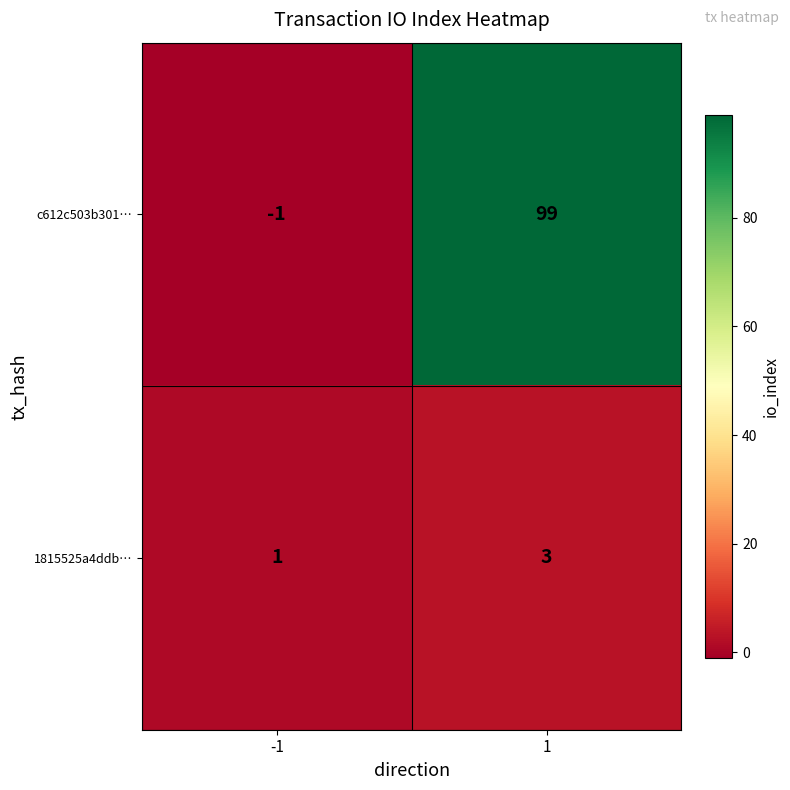

List the series in order of their overall mean, lowest first.

1815525a4ddb…, c612c503b301…